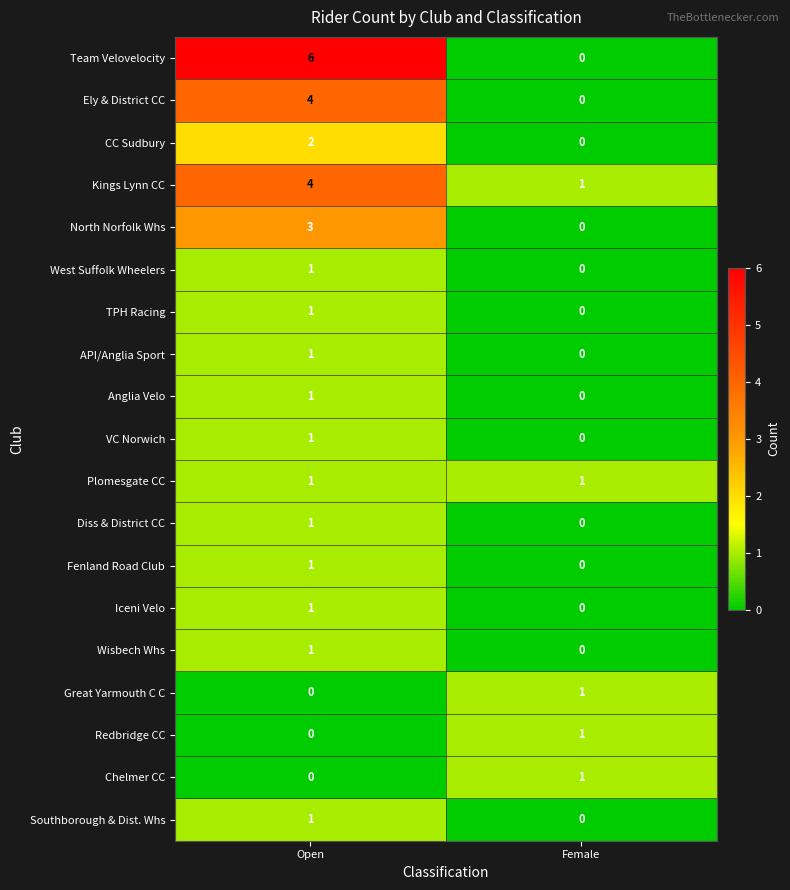

At which label does Chelmer CC reach its minimum?

Open